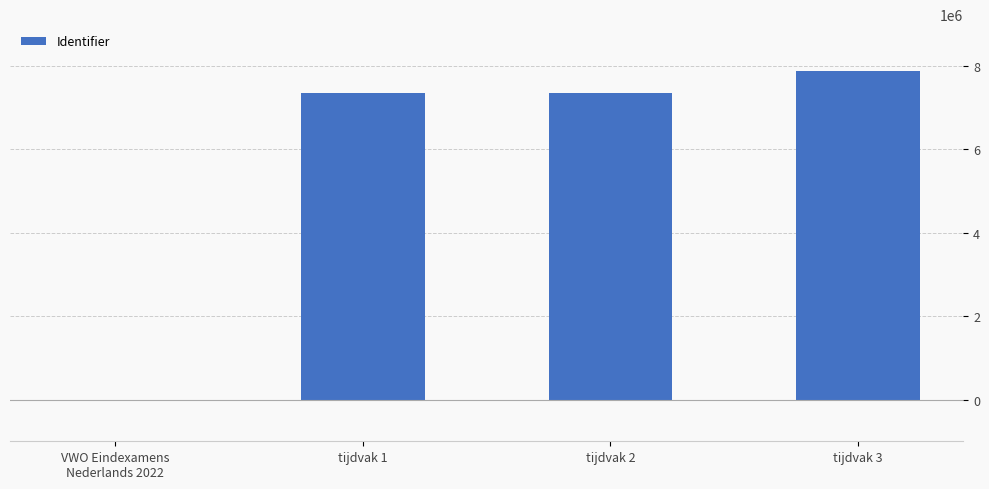

What is the greatest value displayed?

7883043